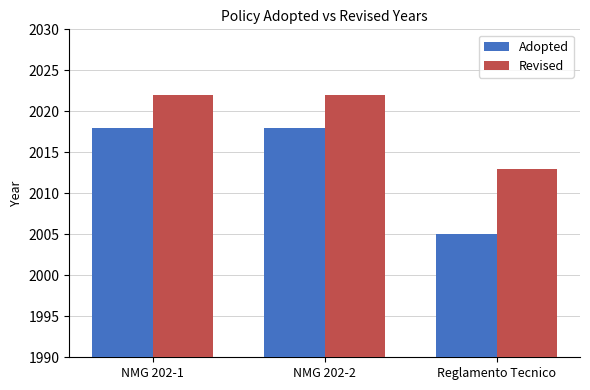

Is the value of Revised at Reglamento Tecnico greater than the value of Adopted at Reglamento Tecnico?

Yes